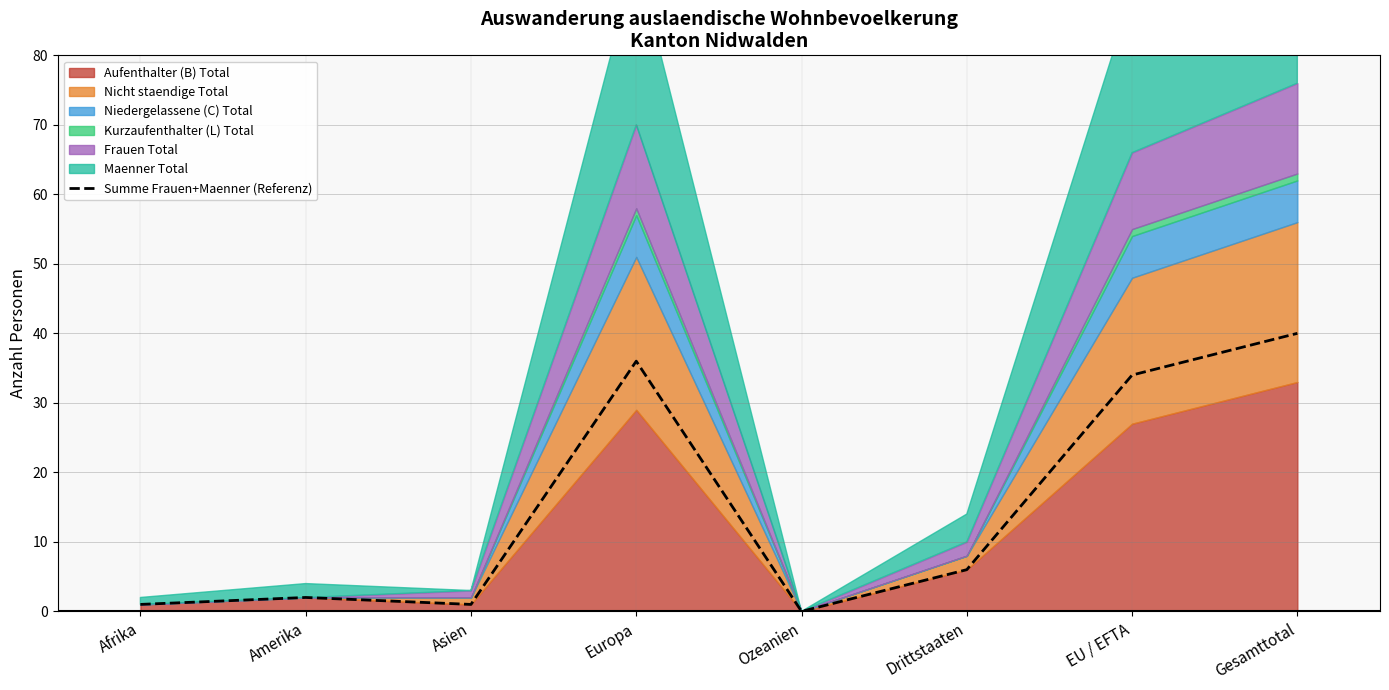

Reading left to right, transcribe all the data shown in this chart.

Afrika=1	Amerika=2	Asien=1	Europa=36	Ozeanien=0	Drittstaaten=6	EU / EFTA=34	Gesamttotal=40